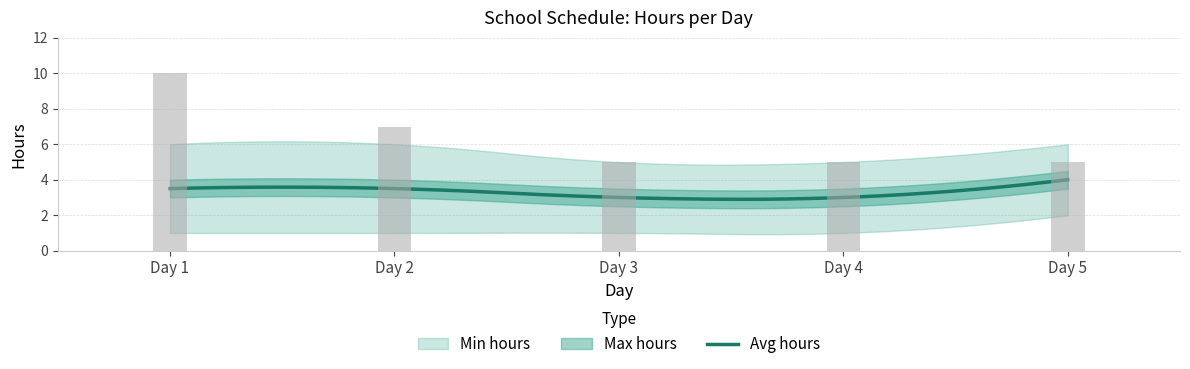

What is the value of the Avg hours bar at the 1st from the left?

3.5